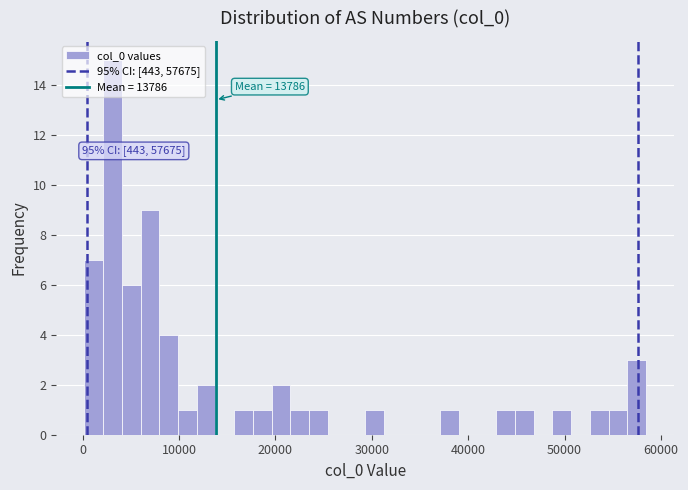

Around what value on the x-axis is the tallest bar? Give the approximate position of its centre, as read against the axis.

3000